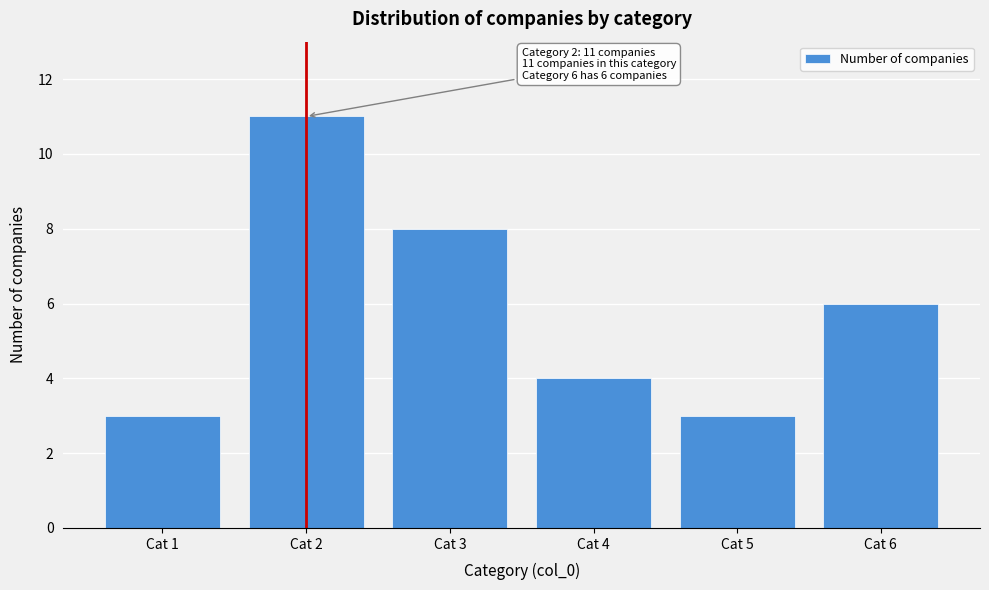

Reading left to right, transcribe all the data shown in this chart.

Cat 1=3	Cat 2=11	Cat 3=8	Cat 4=4	Cat 5=3	Cat 6=6